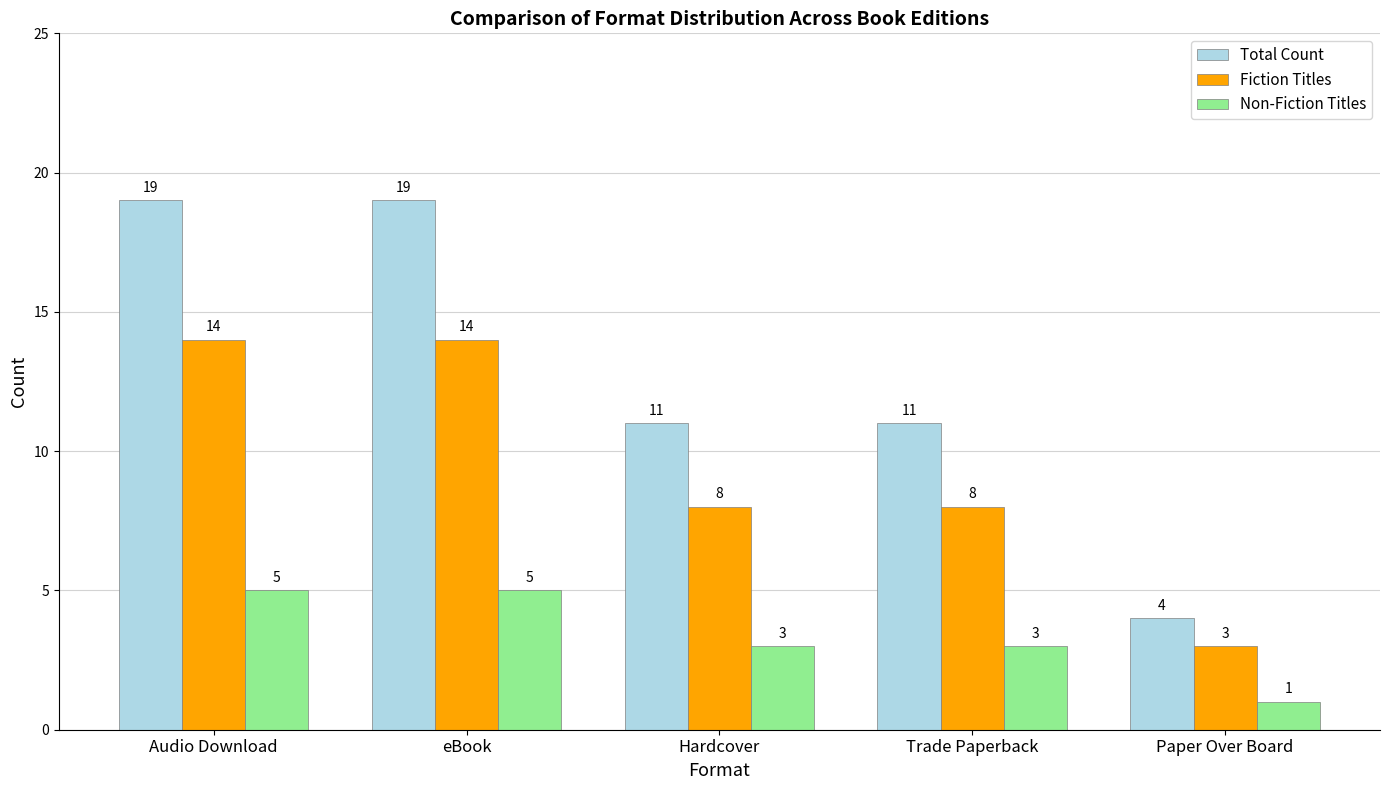

How many Non-Fiction Titles values are between 3 and 5?

4